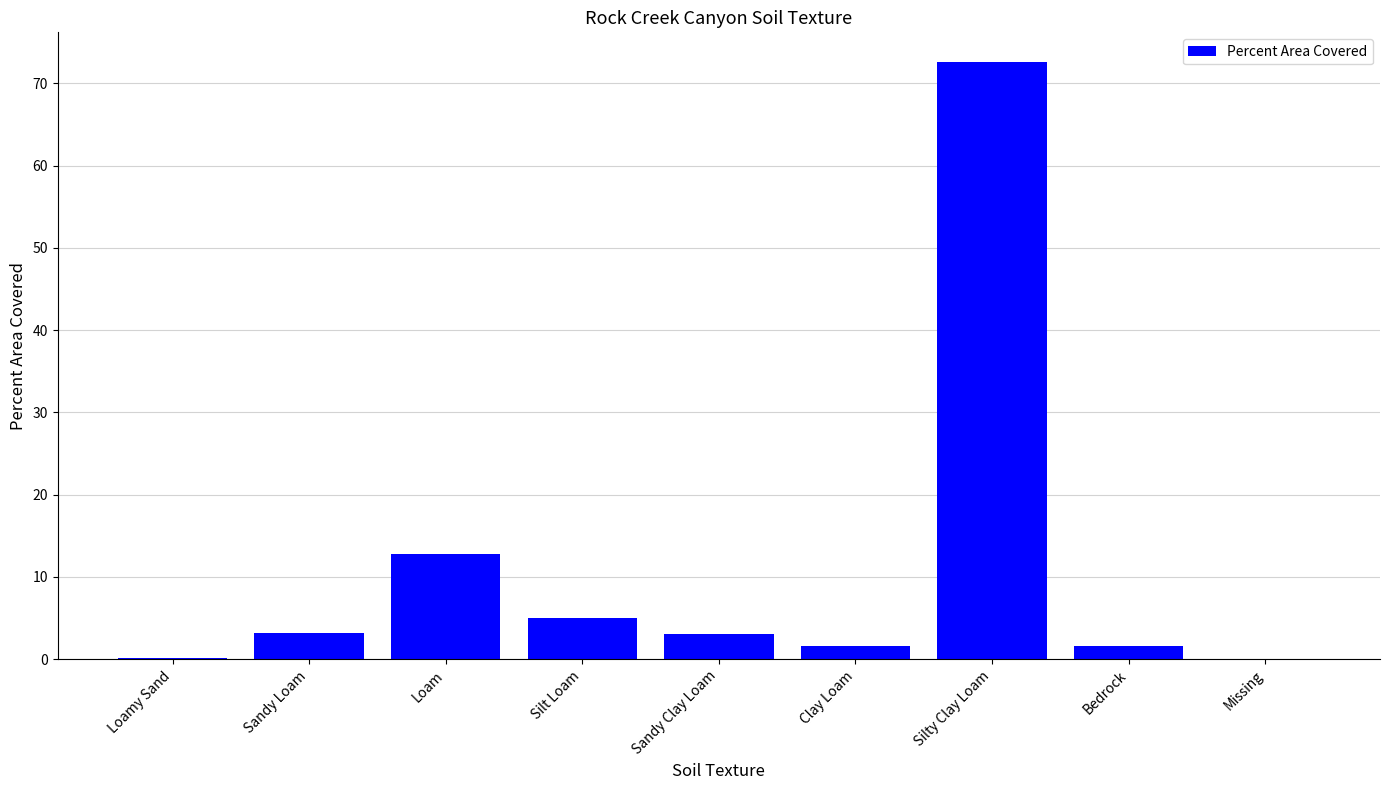

The chart shows a value of 0.0 at Missing. True or false?

True